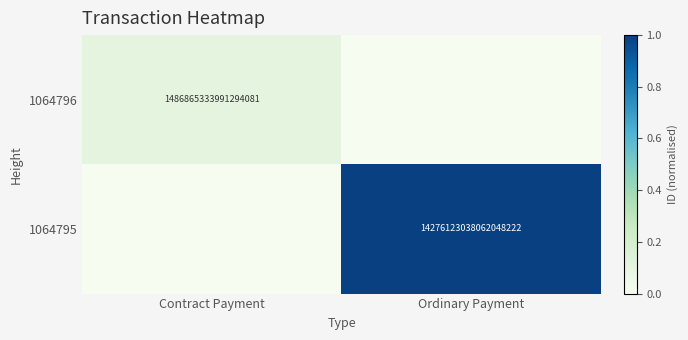

The value of 1064795 at Ordinary Payment is 14276123038062047232. True or false?

True